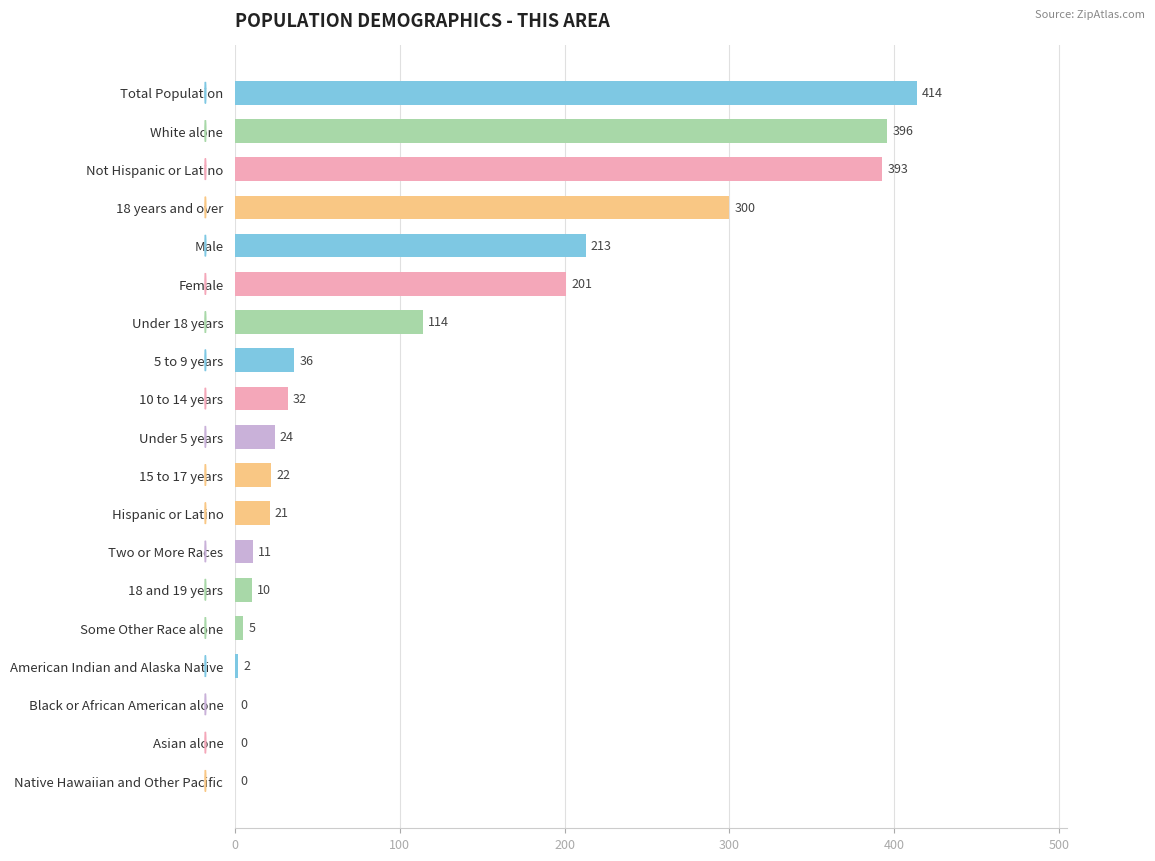

Are the bars horizontal?

Yes